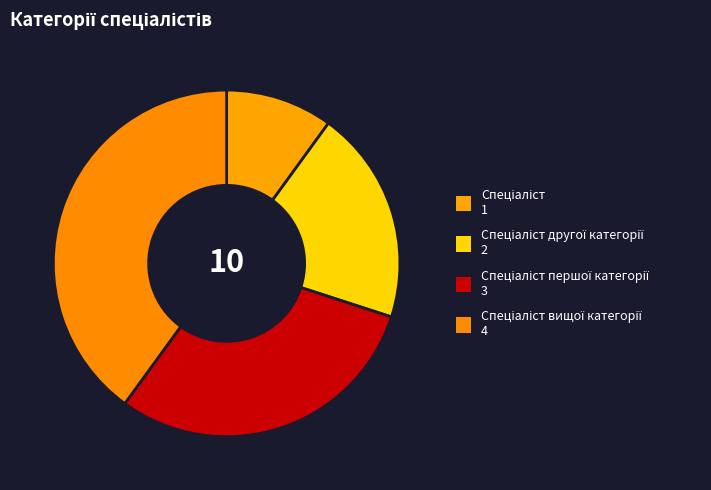

How many segments does this pie chart have?

4